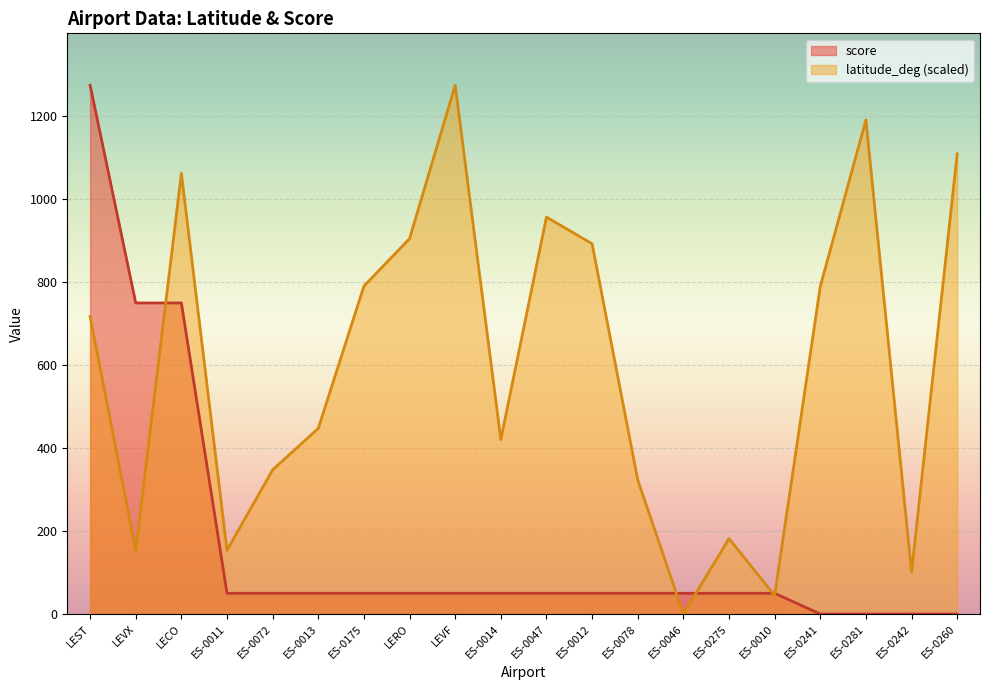

Reading right to left, transcribe all the data shown in this chart.

latitude_deg: 1109.4	101.2	1191.3	789.9	44.8	181.9	0.0	323.4	892.7	957.0	420.7	1275.0	904.9	790.6	447.7	347.6	153.8	1062.3	153.0	717.5
score: 0.0	0.0	0.0	0.0	50.0	50.0	50.0	50.0	50.0	50.0	50.0	50.0	50.0	50.0	50.0	50.0	50.0	750.0	750.0	1275.0